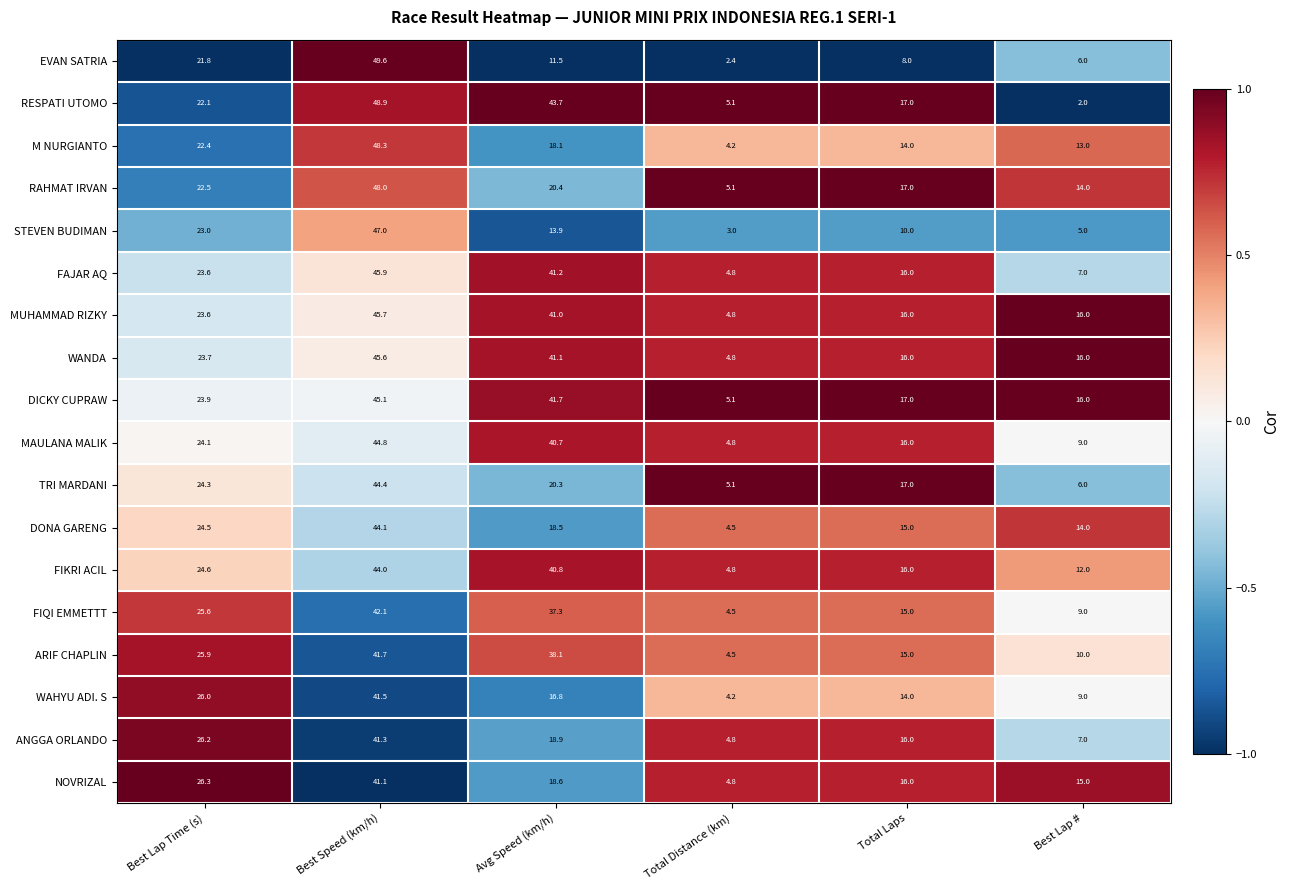

What is the difference between the maximum and minimum values in the EVAN SATRIA series?

47.2